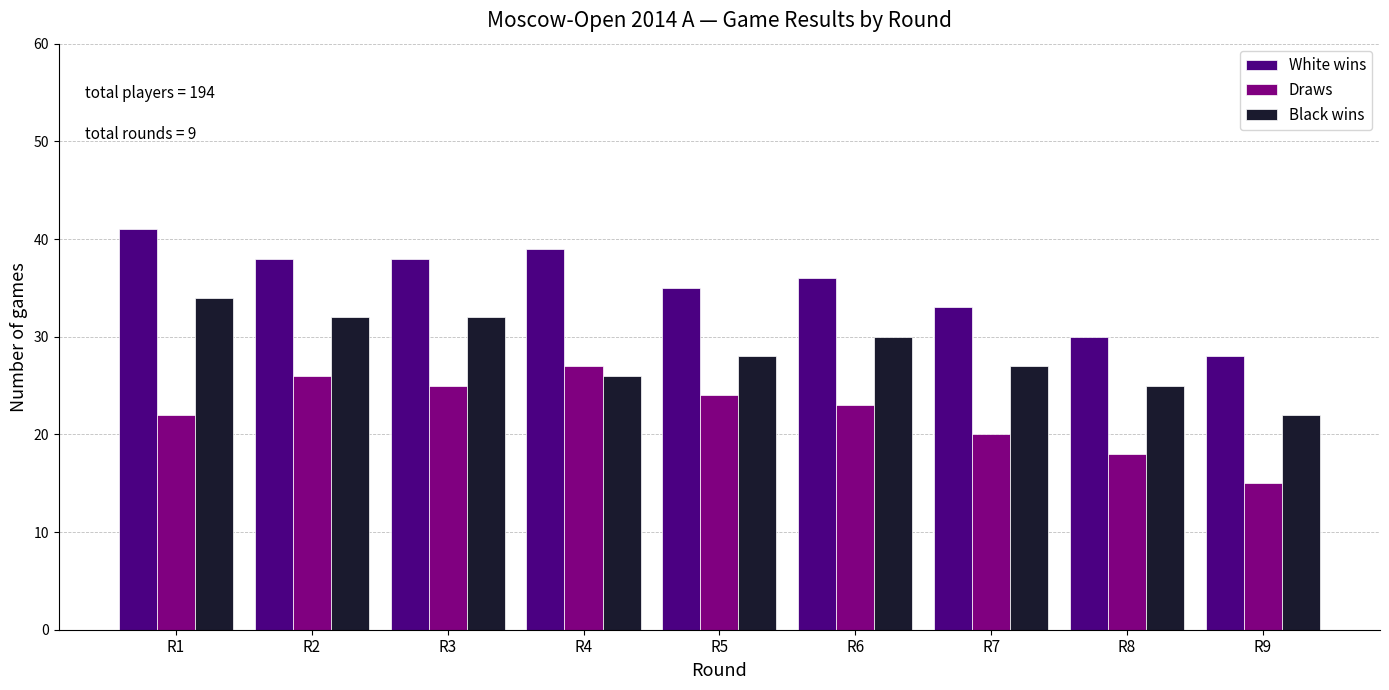

Reading right to left, extract all data points from this chart.

White wins: R9=28	R8=30	R7=33	R6=36	R5=35	R4=39	R3=38	R2=38	R1=41
Draws: R9=15	R8=18	R7=20	R6=23	R5=24	R4=27	R3=25	R2=26	R1=22
Black wins: R9=22	R8=25	R7=27	R6=30	R5=28	R4=26	R3=32	R2=32	R1=34